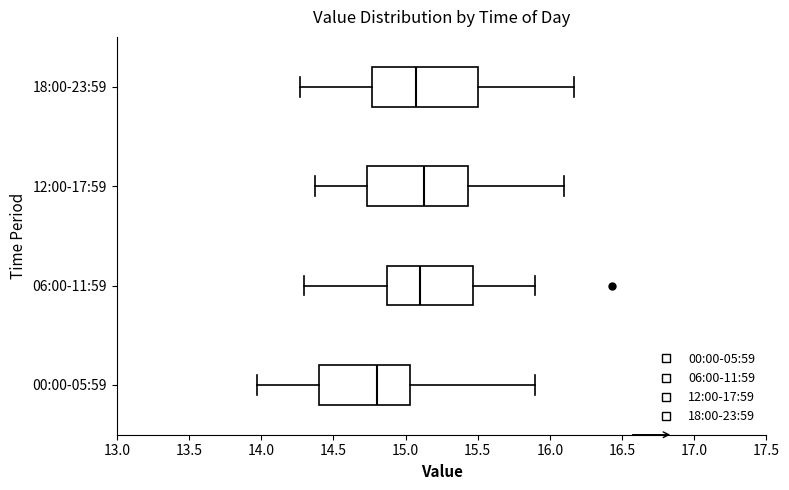

Reading bottom to top, transcribe this box plot: for each box, give where its median line is, the range the box spans, and where its two whiskers end, as read against the x-axis. The values are not printed on the chart, so give them approximately, as read against the axis.

00:00-05:59: median 14.80, box 14.40 to 15.05, whiskers 13.95 to 15.90
06:00-11:59: median 15.10, box 14.85 to 15.45, whiskers 14.30 to 15.90
12:00-17:59: median 15.15, box 14.75 to 15.45, whiskers 14.35 to 16.10
18:00-23:59: median 15.05, box 14.75 to 15.50, whiskers 14.25 to 16.15